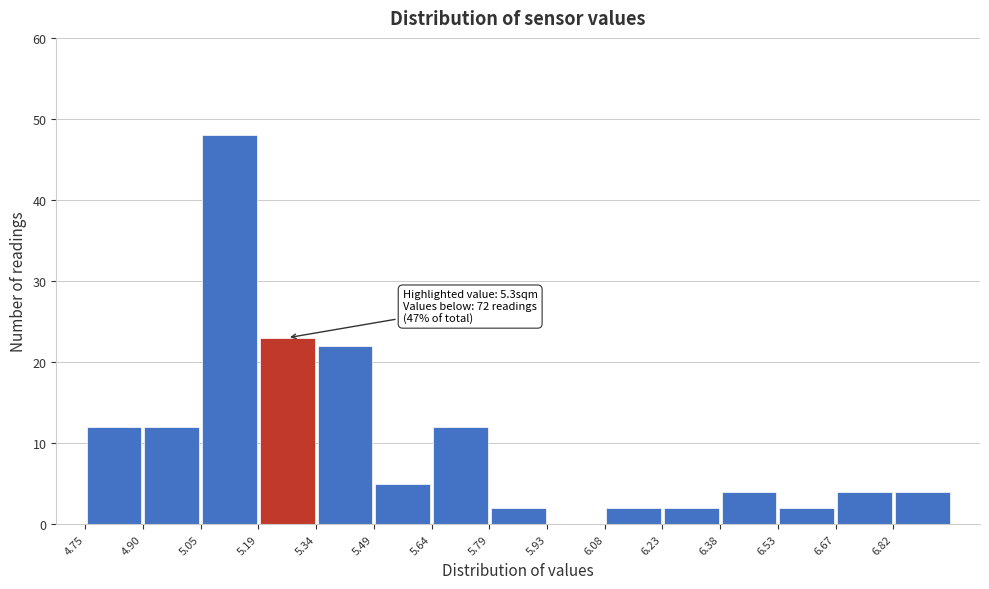

Over which range of the x-axis is the bar tallest?

5.046 to 5.194